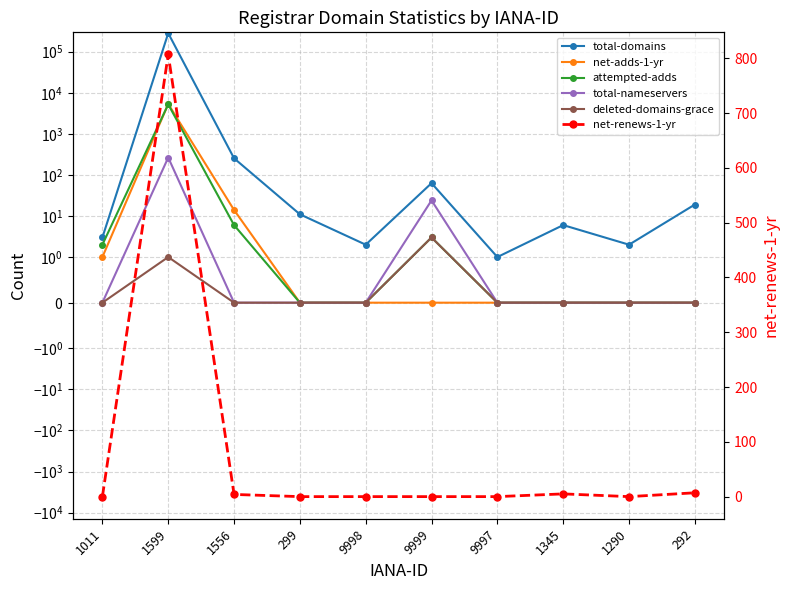

What is the sum of all net-adds-1-yr values?

5353